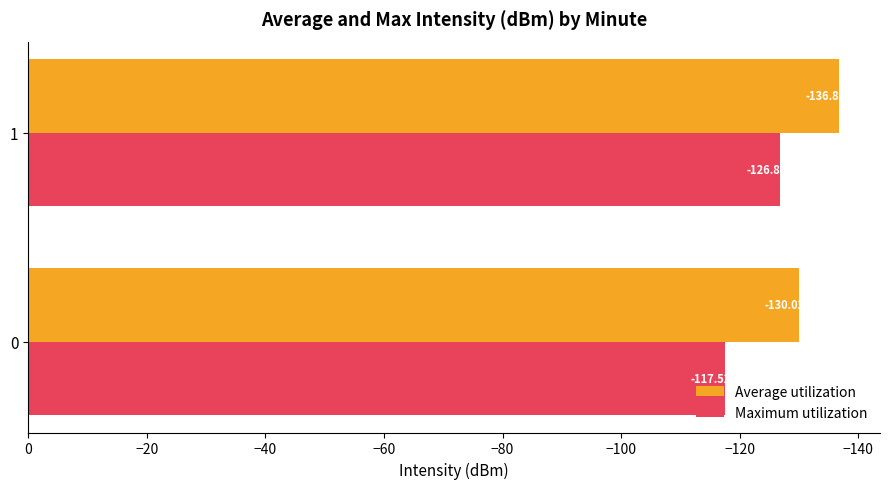

What is the average value of the Average utilization series?

-133.4